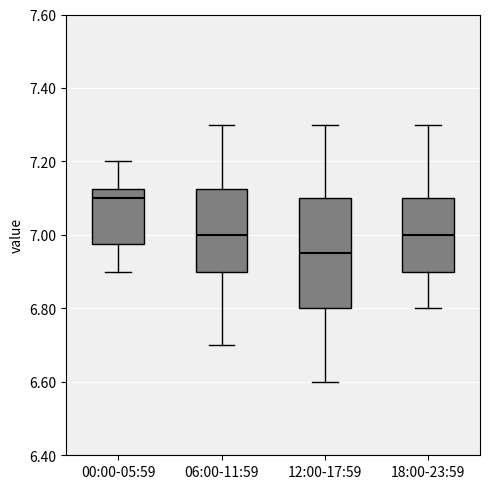

Which box's median line is the lowest?

12:00-17:59